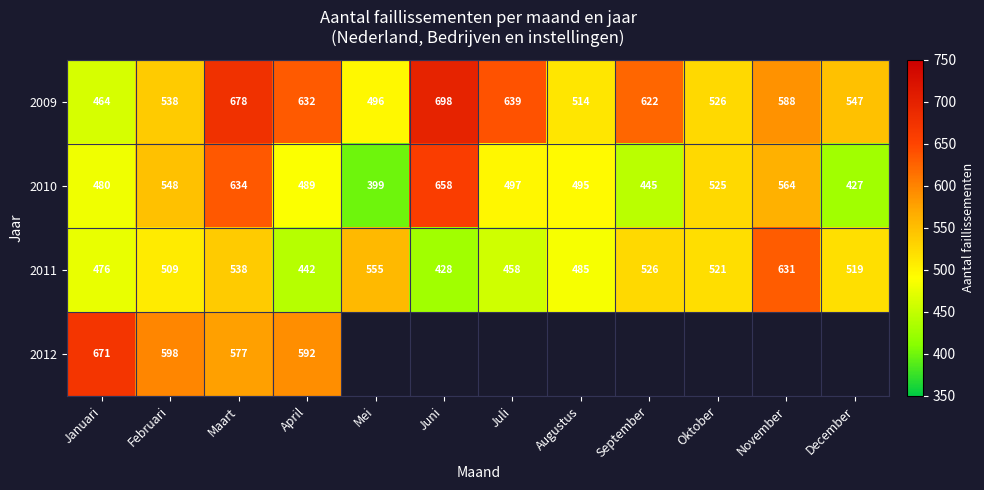

The 2009 series shows 678 at Maart. True or false?

True